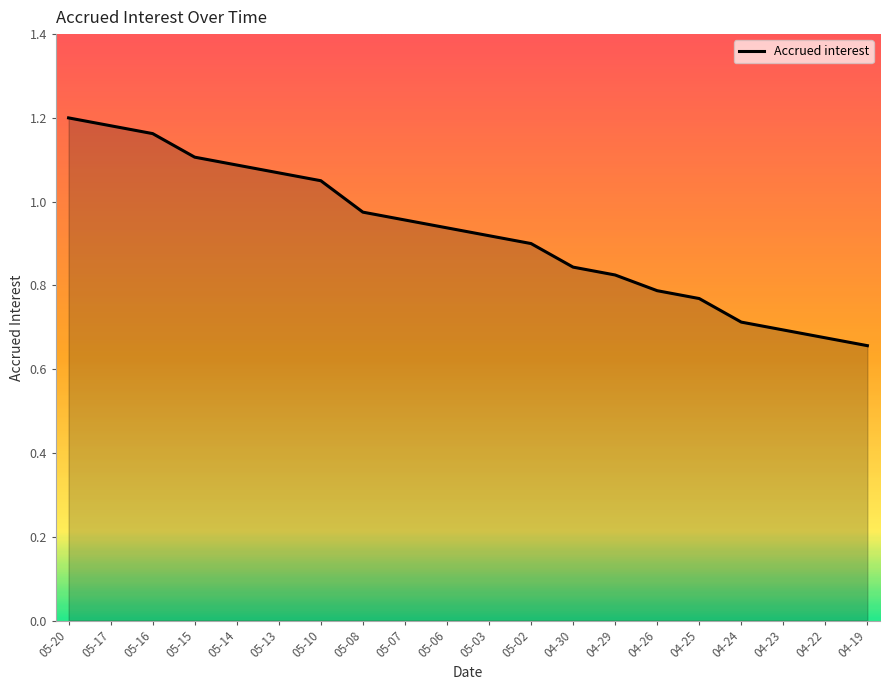

Between 05-13 and 05-16, which is larger?

05-16